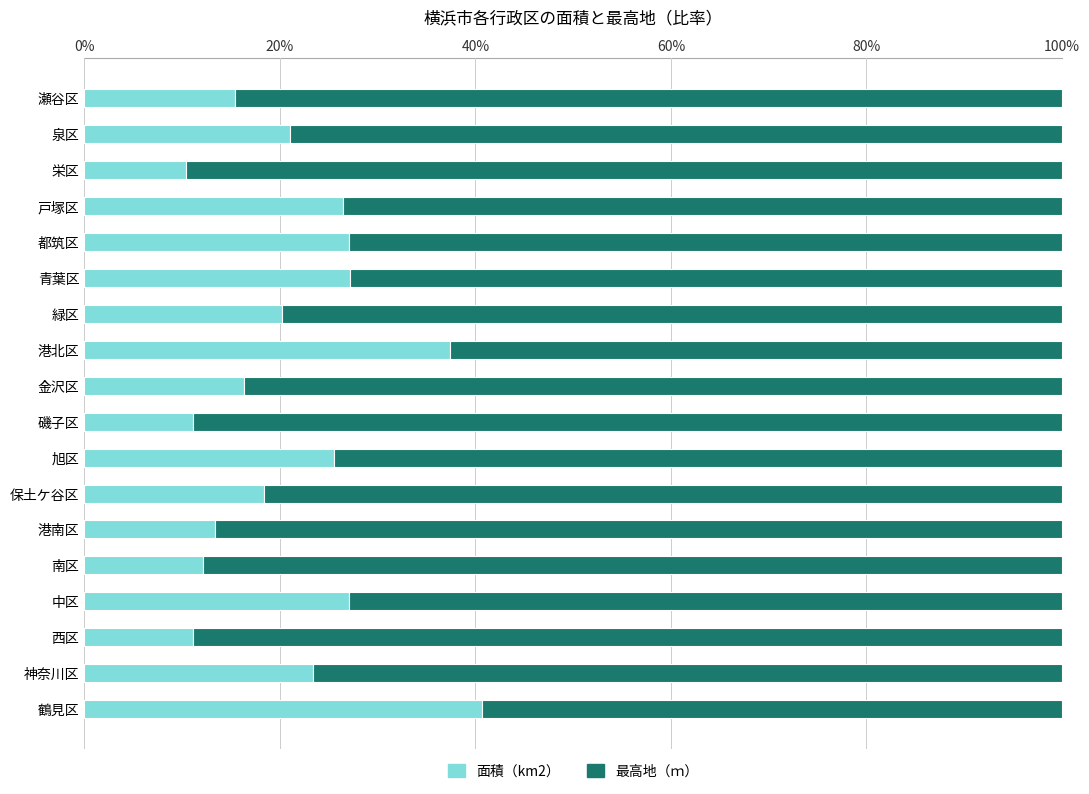

What is the average value of the 面積（km2） series?

21.4